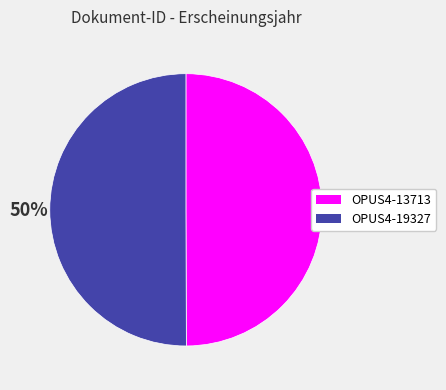

The OPUS4-19327 slice represents 50% of the pie. True or false?

True